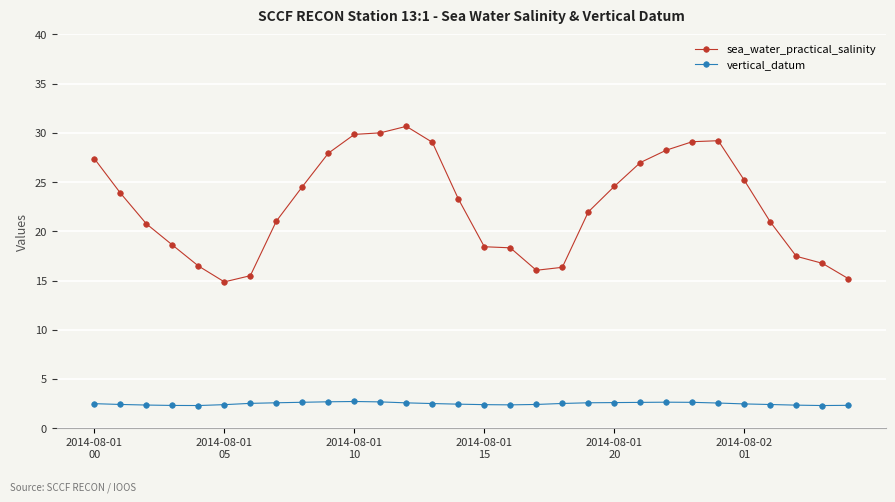

In sea_water_practical_salinity, how many points are higher than both neighbors (excluding endpoints)?

2